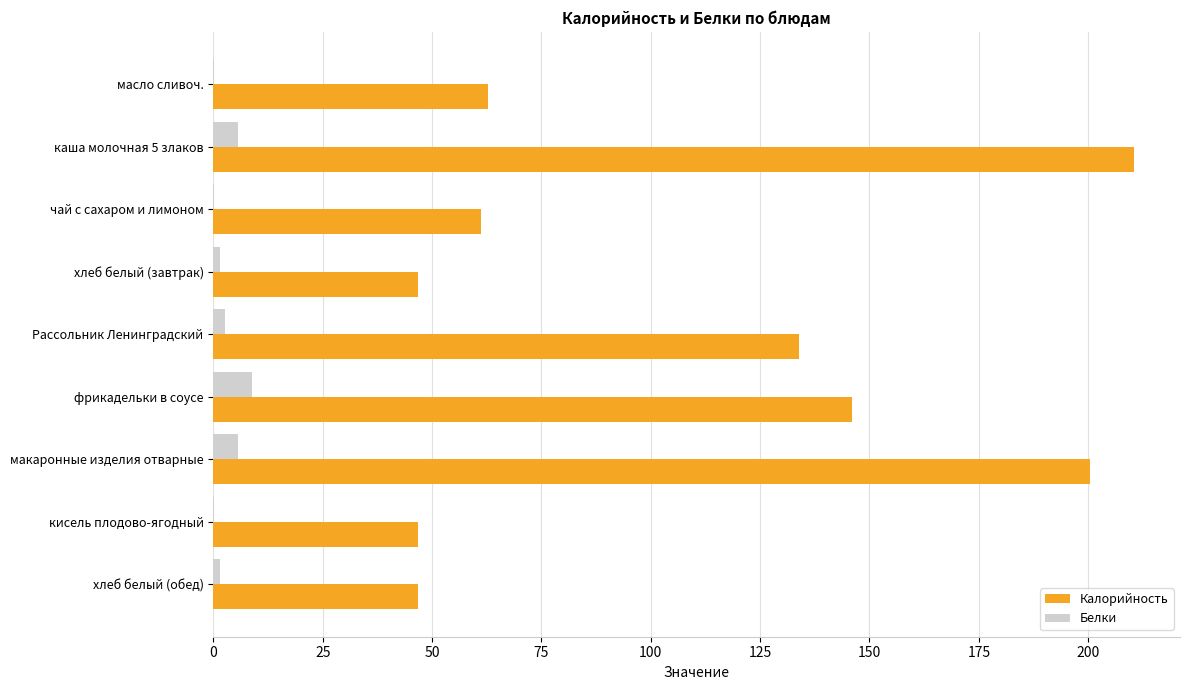

At which category is the sum across all series the highest?

каша молочная 5 злаков